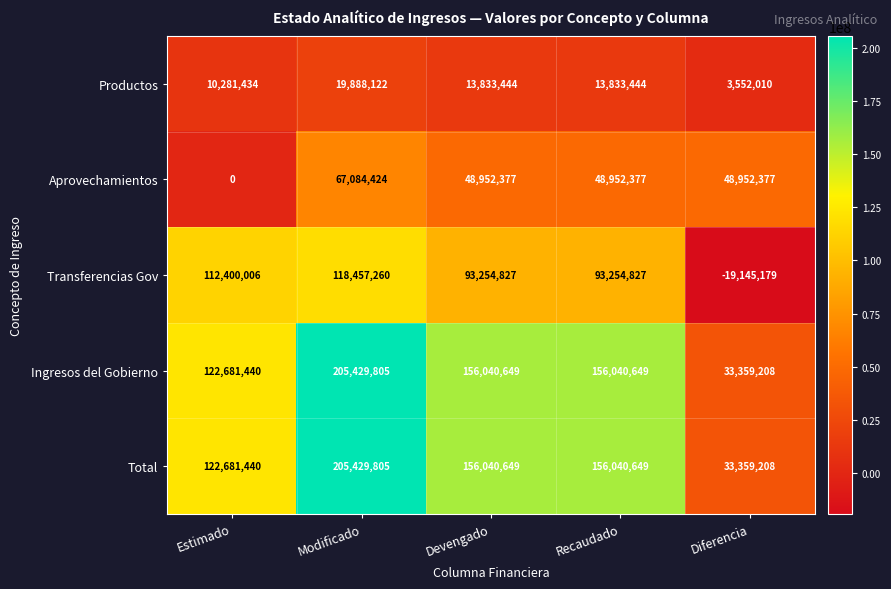

What is the approximate value of Ingresos del Gobierno at Diferencia, to the nearest 50?

33359200